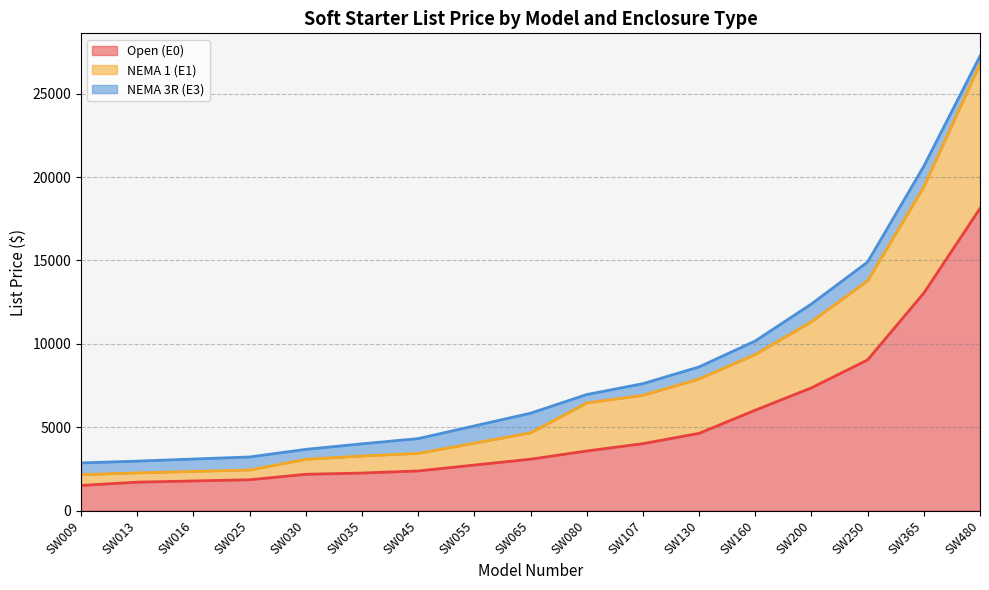

What is the greatest value displayed?

27253